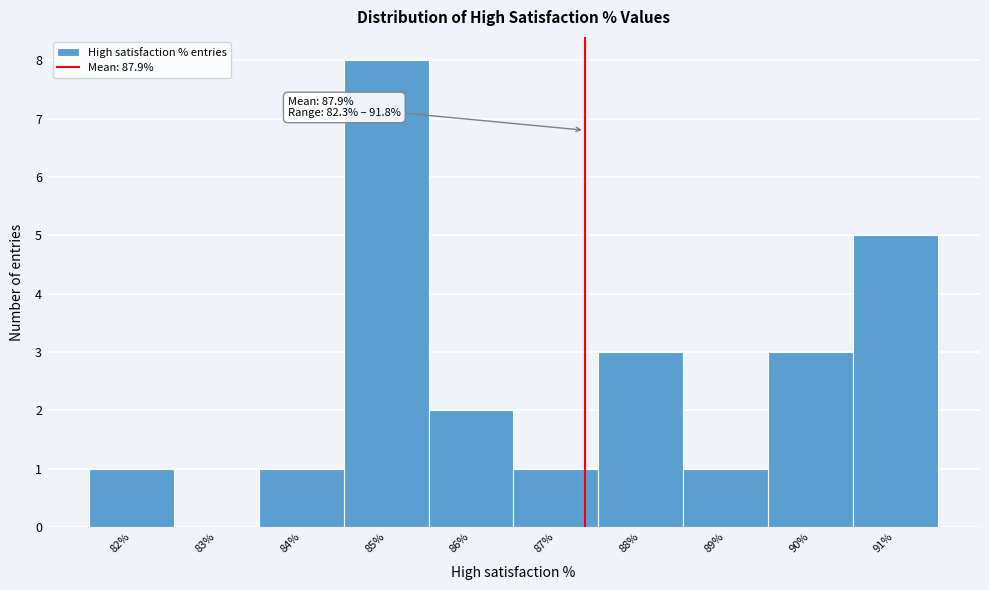

Reading right to left, list all the values displayed in this chart.

91%=5	90%=3	89%=1	88%=3	87%=1	86%=2	85%=8	84%=1	83%=0	82%=1